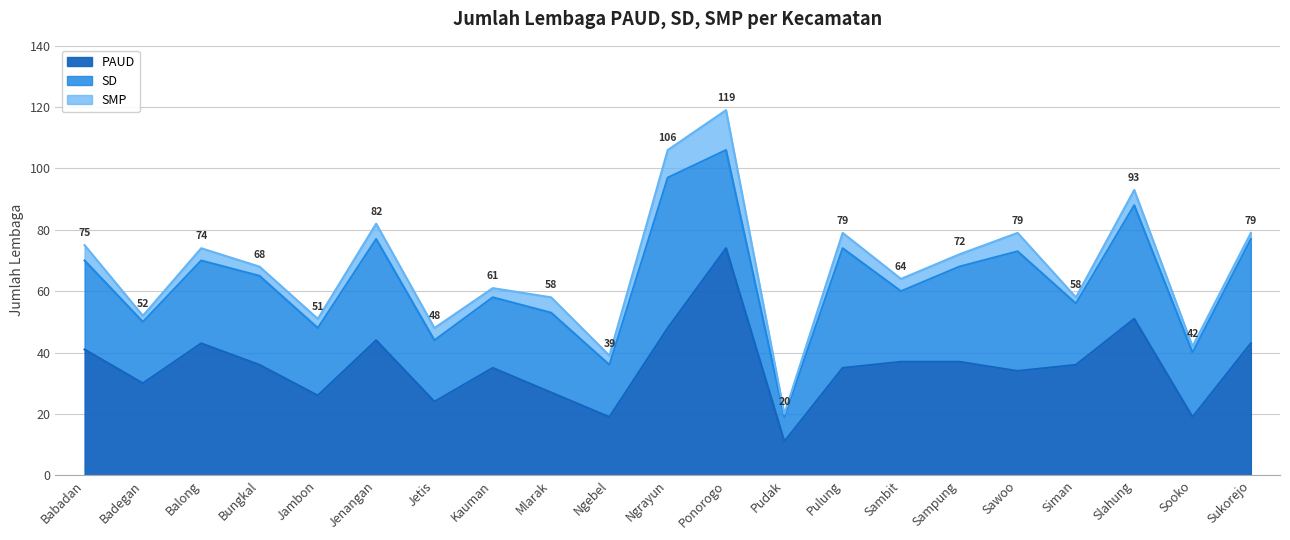

Where is the first local minimum for SD?

Badegan